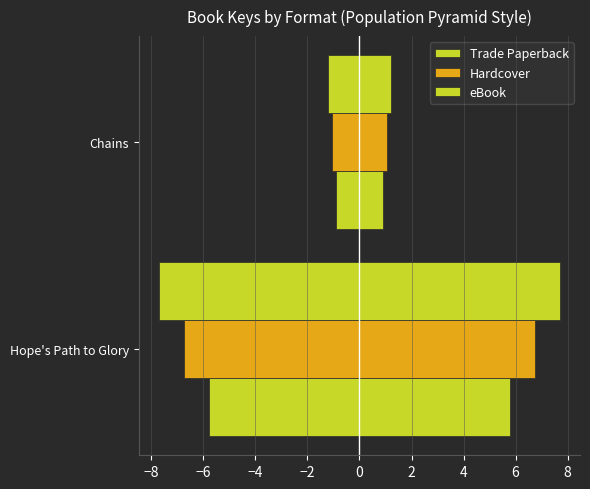

Between Hope's Path to Glory and Chains, which series saw the biggest shift?

eBook